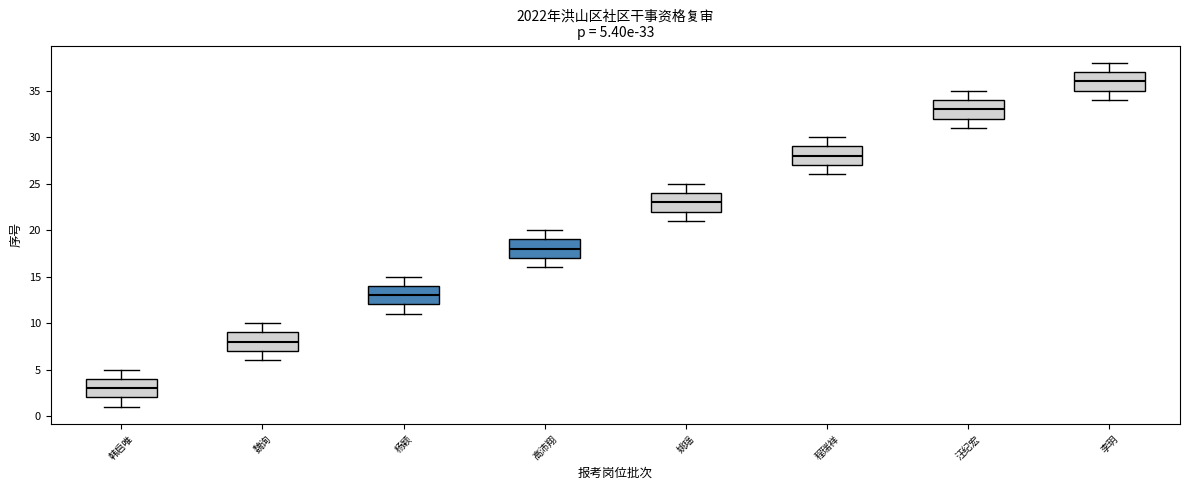

Which box's median line is the lowest?

韩启唯